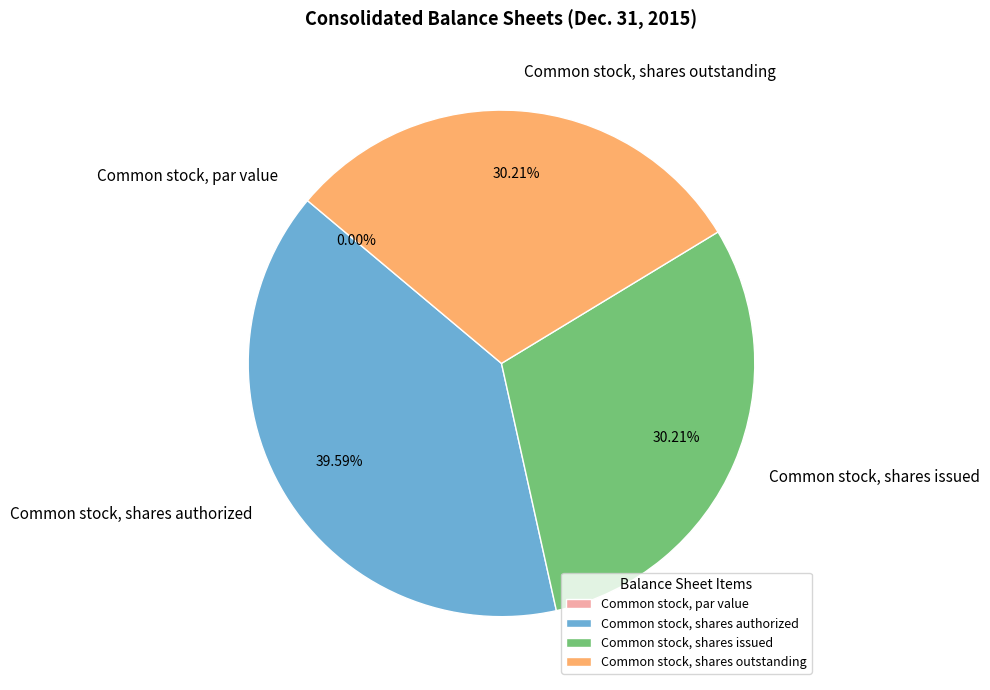

Between Common stock, shares issued and Common stock, shares authorized, which is larger?

Common stock, shares authorized